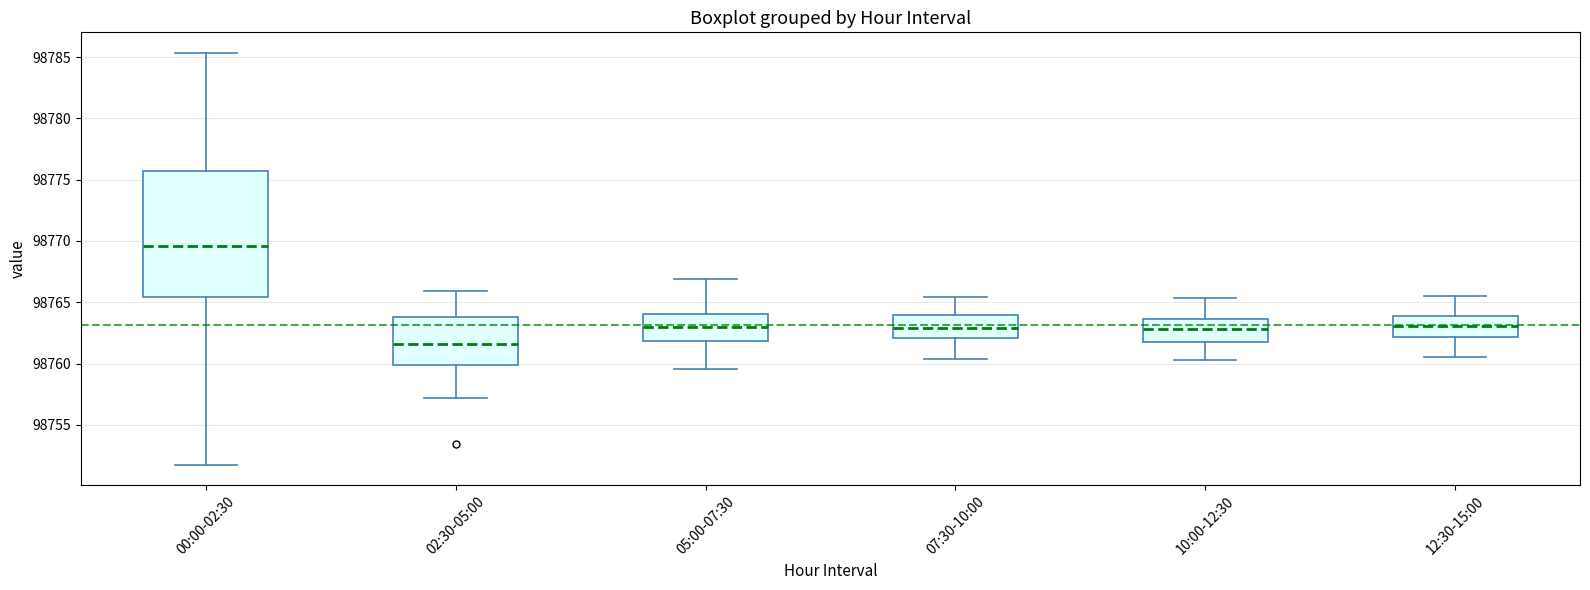

Comparing the boxes themselves (not the whiskers), which one is the tallest?

00:00-02:30